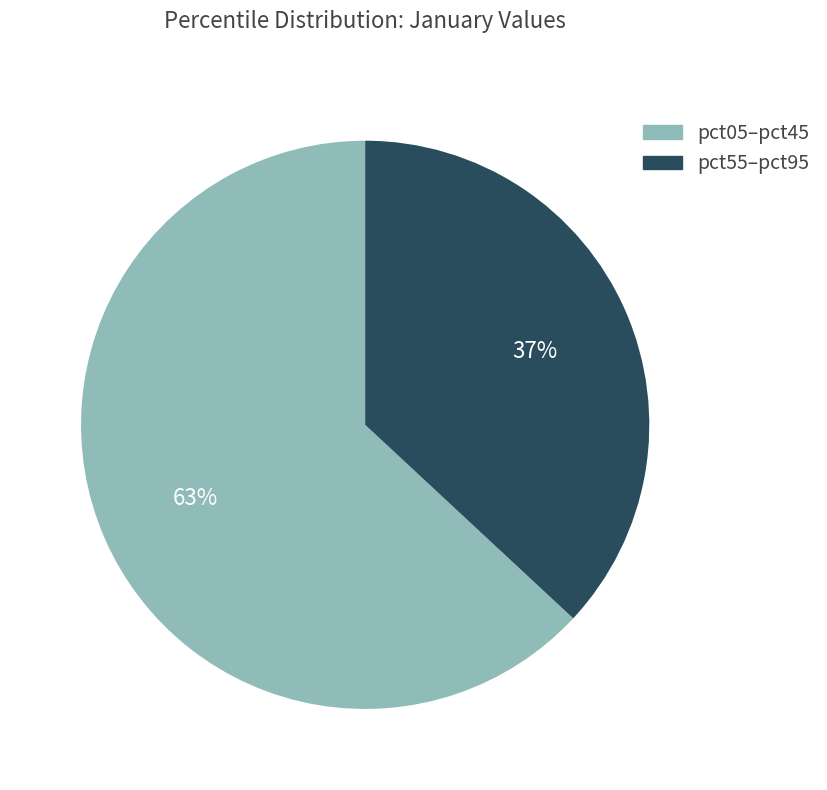

To the nearest percent, what is the average slice percentage?

50%